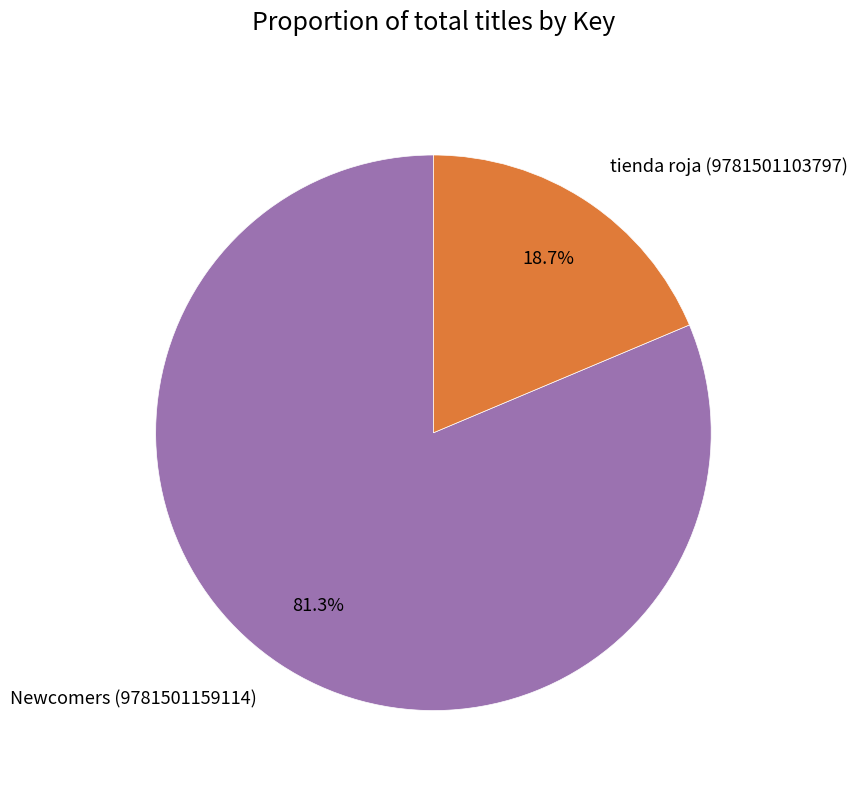

To the nearest percent, what percentage of the pie is tienda roja (9781501103797)?

19%